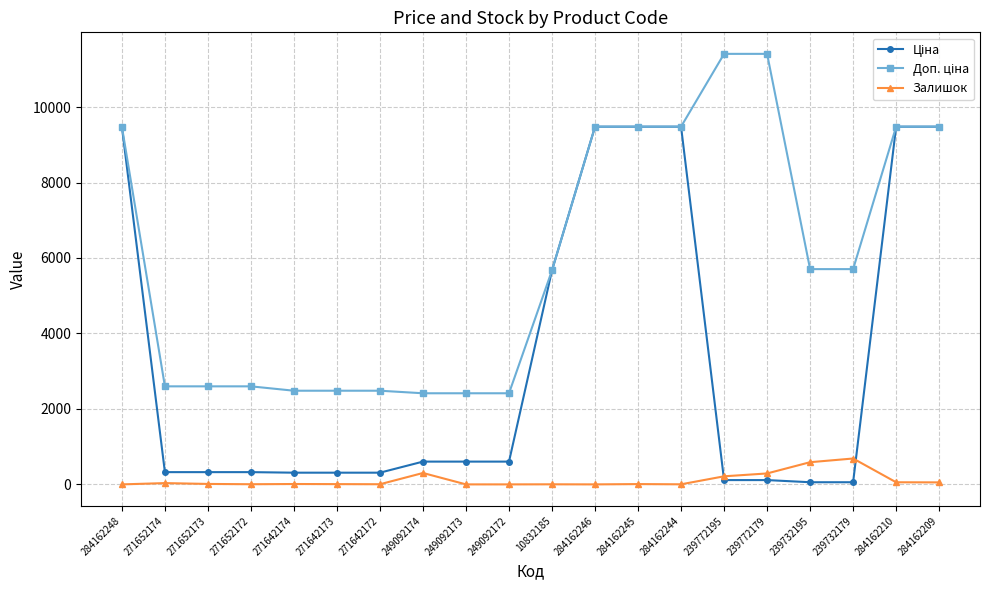

Is it true that Залишок equals 0.0 at 249092172?

True